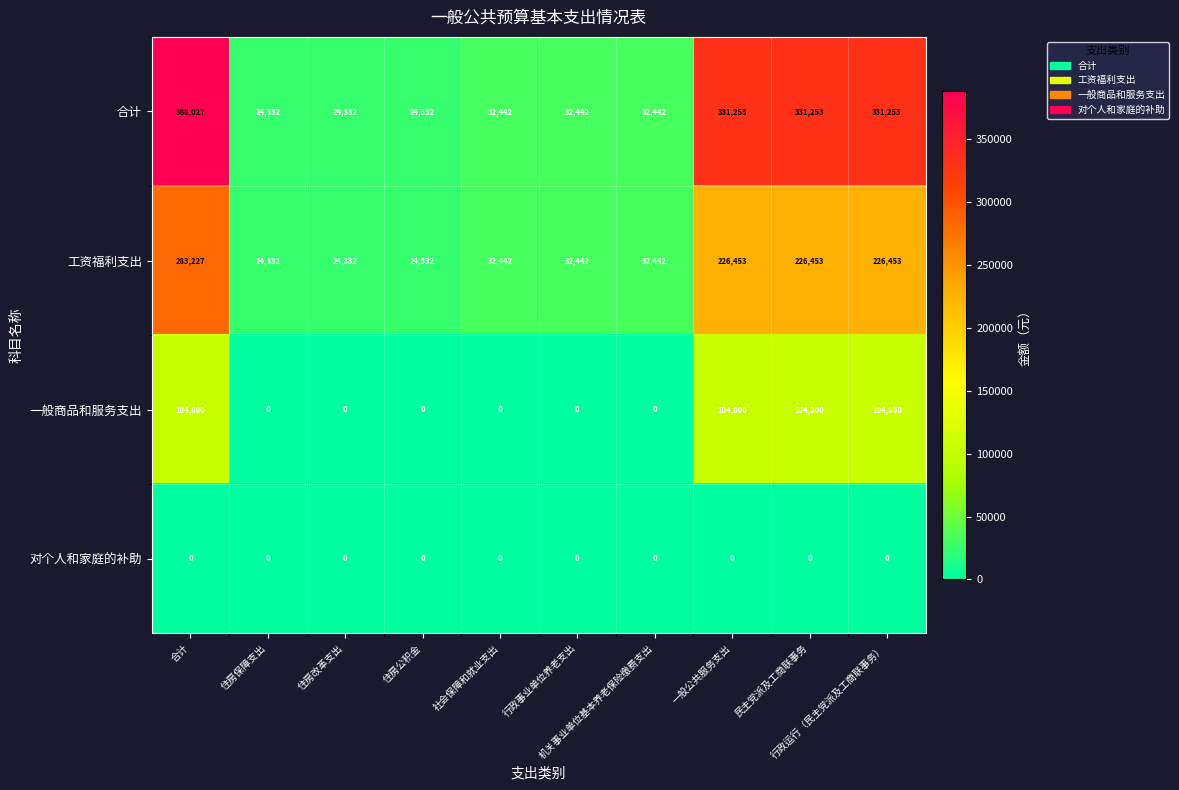

List the series in order of their peak value, lowest first.

对个人和家庭的补助, 一般商品和服务支出, 工资福利支出, 合计